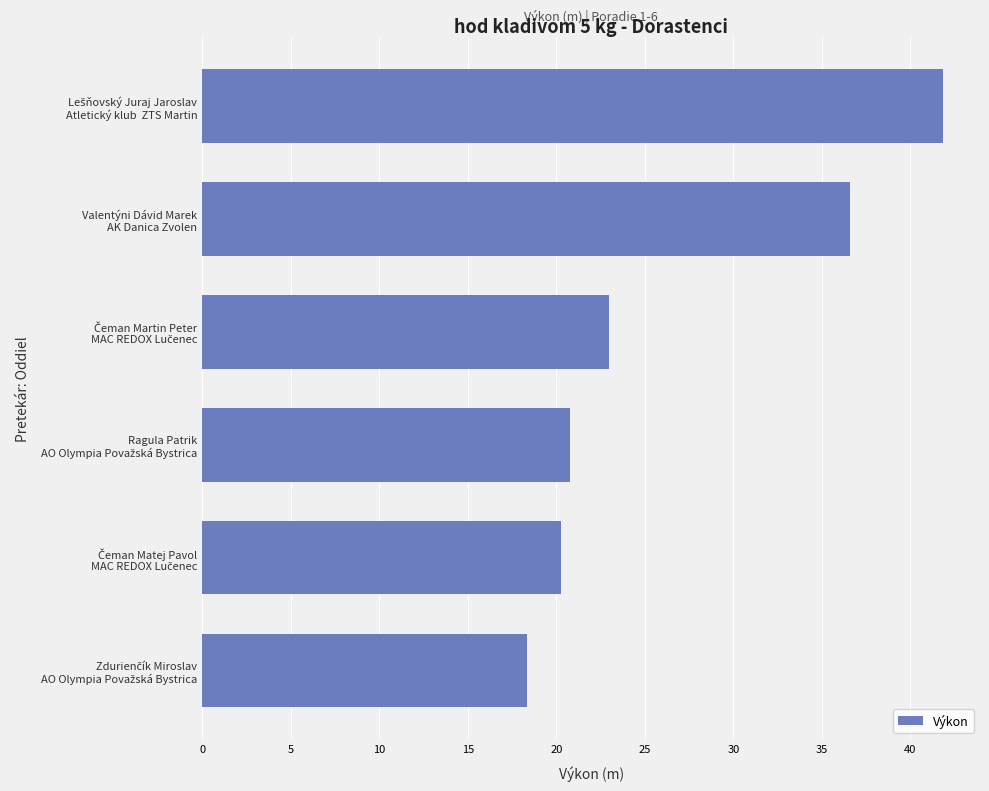

What is the difference between the second highest and minimum values?

18.2